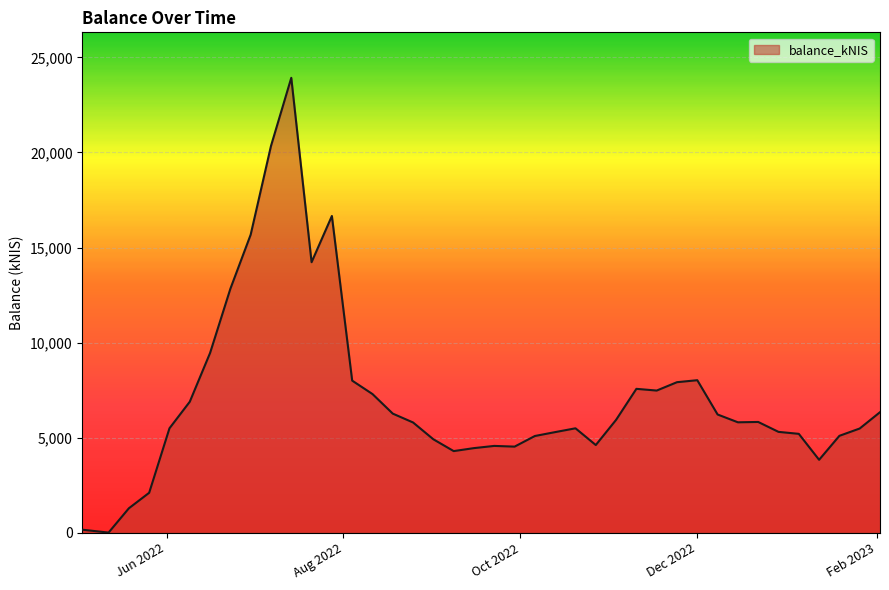

How many distinct data groups are displayed?

1